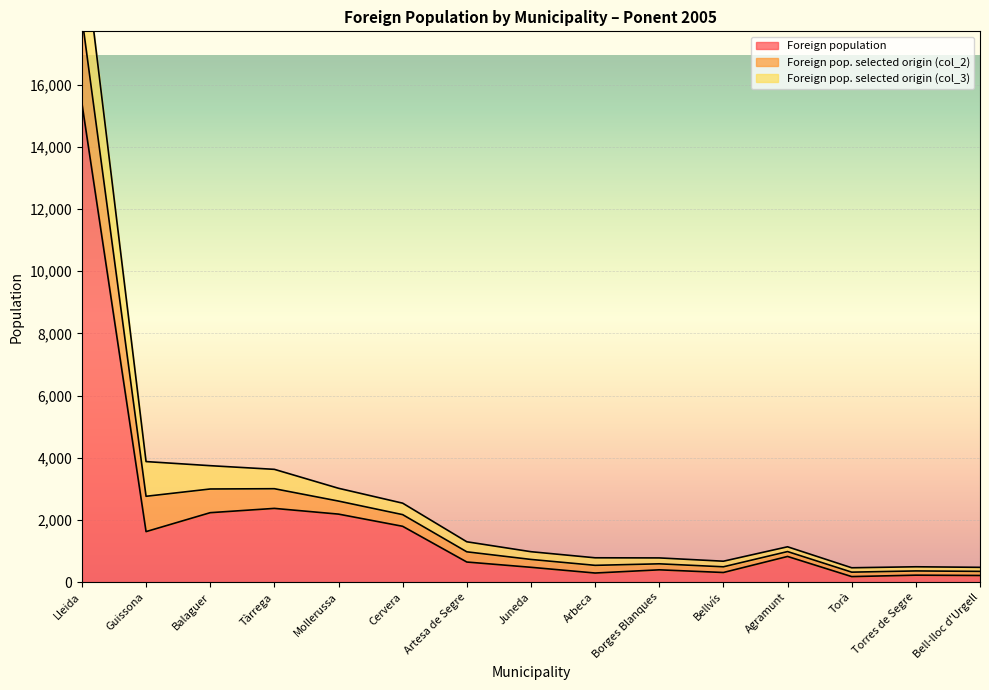

List the series in order of their peak value, lowest first.

Foreign pop. selected origin (col_3), Foreign pop. selected origin (col_2), Foreign population